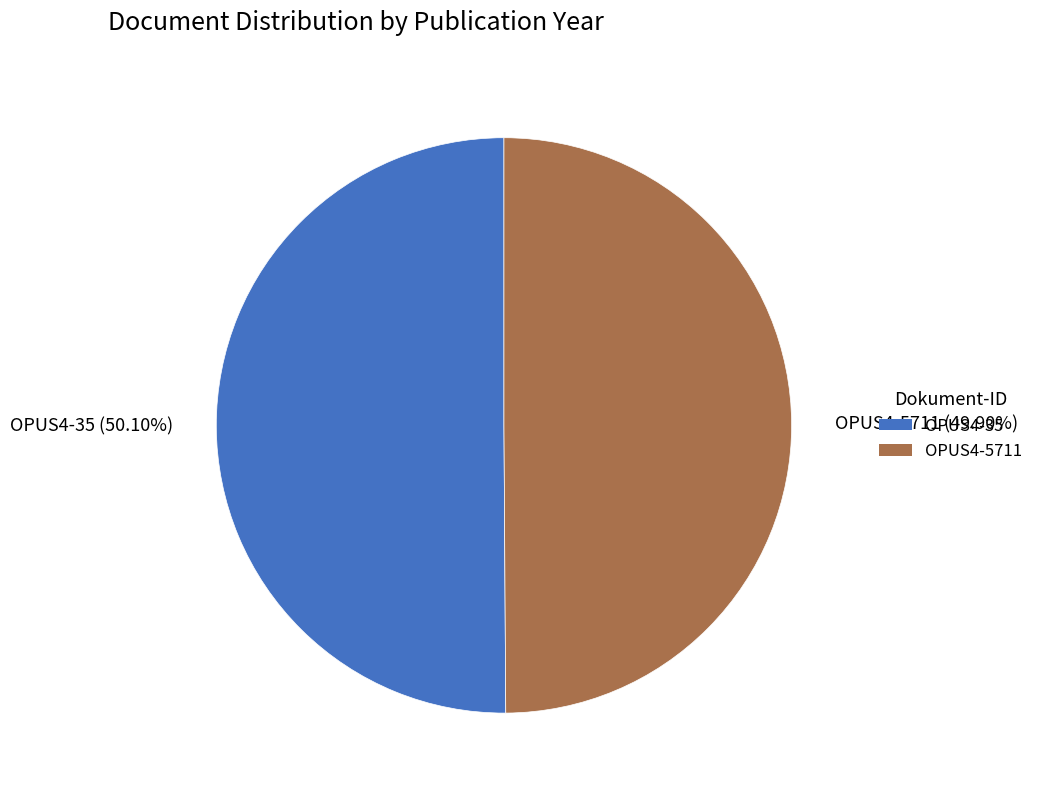

What percentage is the OPUS4-35 slice, to the nearest percent?

50%